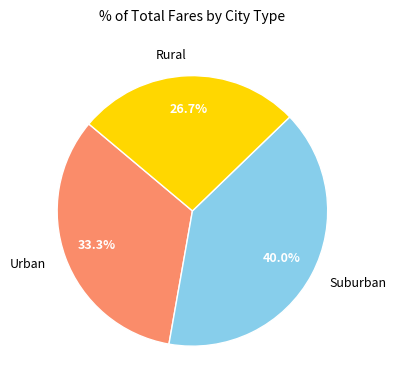

Do Urban and Suburban together represent more than half of the pie?

Yes